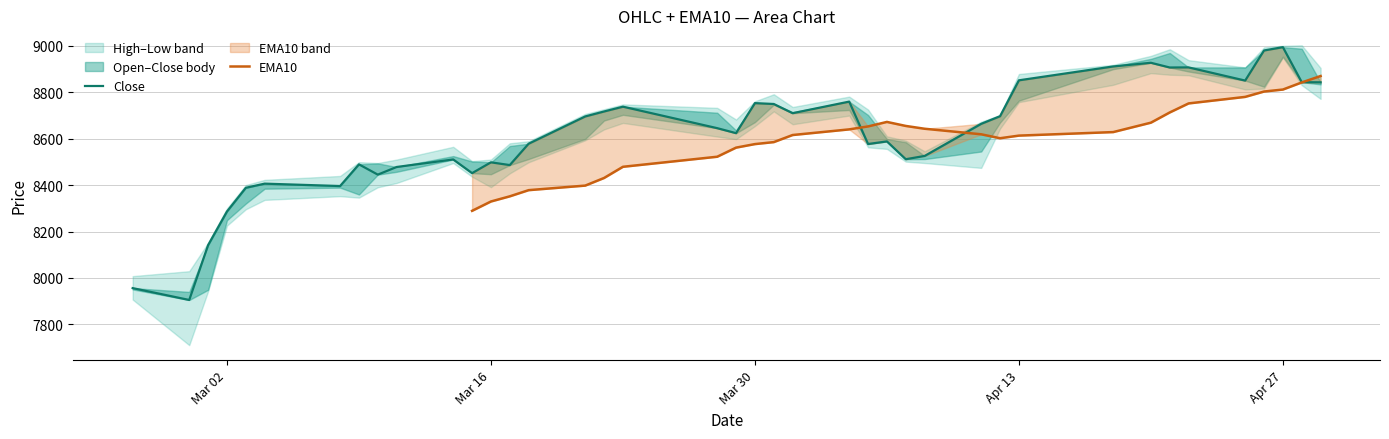

Which series changed the most between 9 and 12?

Close